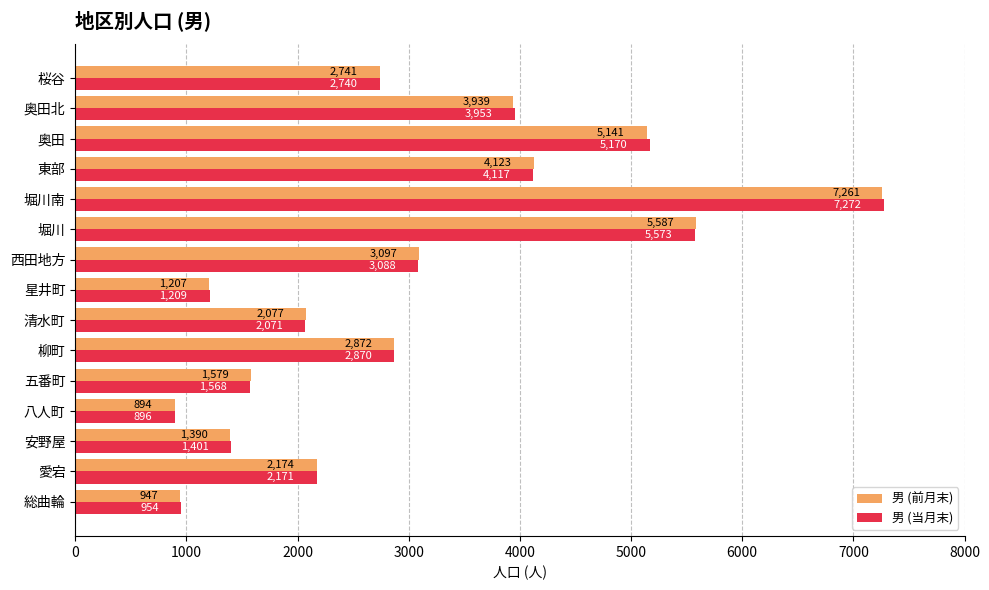

What is the average value of the 男 (当月末) series?

3004